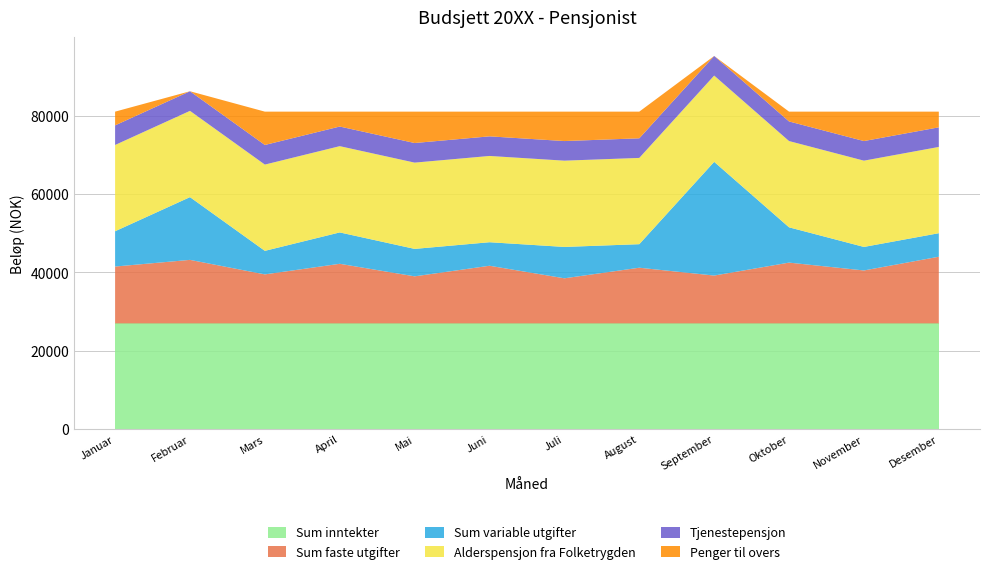

Reading left to right, extract all data points from this chart.

Sum inntekter: Januar=27000	Februar=27000	Mars=27000	April=27000	Mai=27000	Juni=27000	Juli=27000	August=27000	September=27000	Oktober=27000	November=27000	Desember=27000
Sum faste utgifter: Januar=14499	Februar=16199	Mars=12499	April=15199	Mai=11999	Juni=14699	Juli=11499	August=14199	September=12199	Oktober=15499	November=13499	Desember=16999
Sum variable utgifter: Januar=9000	Februar=16000	Mars=6000	April=8000	Mai=7000	Juni=6000	Juli=8000	August=6000	September=29000	Oktober=9000	November=6000	Desember=6000
Alderspensjon fra Folketrygden: Januar=22000	Februar=22000	Mars=22000	April=22000	Mai=22000	Juni=22000	Juli=22000	August=22000	September=22000	Oktober=22000	November=22000	Desember=22000
Tjenestepensjon: Januar=5000	Februar=5000	Mars=5000	April=5000	Mai=5000	Juni=5000	Juli=5000	August=5000	September=5000	Oktober=5000	November=5000	Desember=5000
Penger til overs: Januar=3501	Februar=-5199	Mars=8501	April=3801	Mai=8001	Juni=6301	Juli=7501	August=6801	September=-14199	Oktober=2501	November=7501	Desember=4001